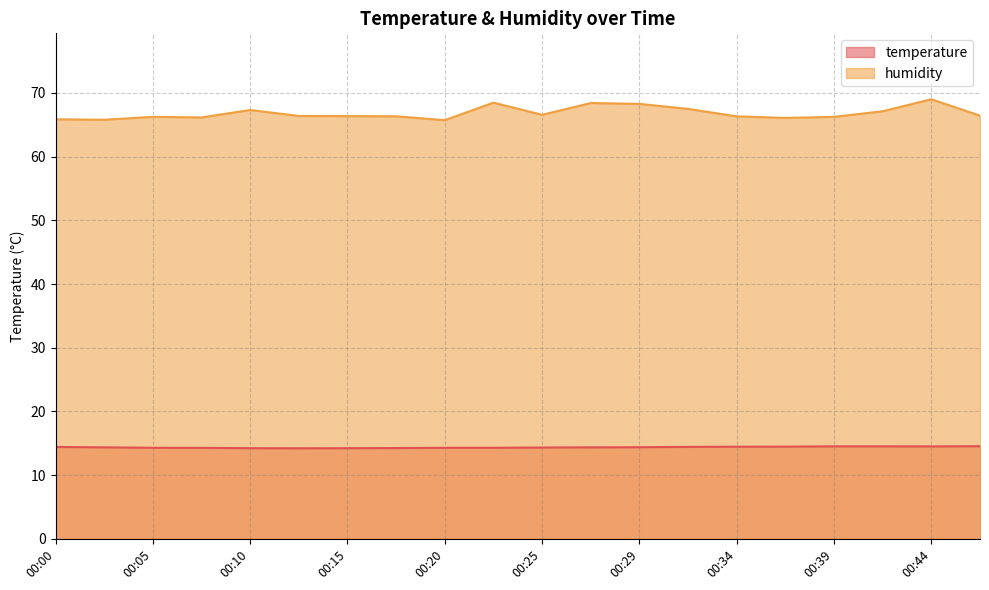

True or false: temperature and humidity intersect in this chart.

False